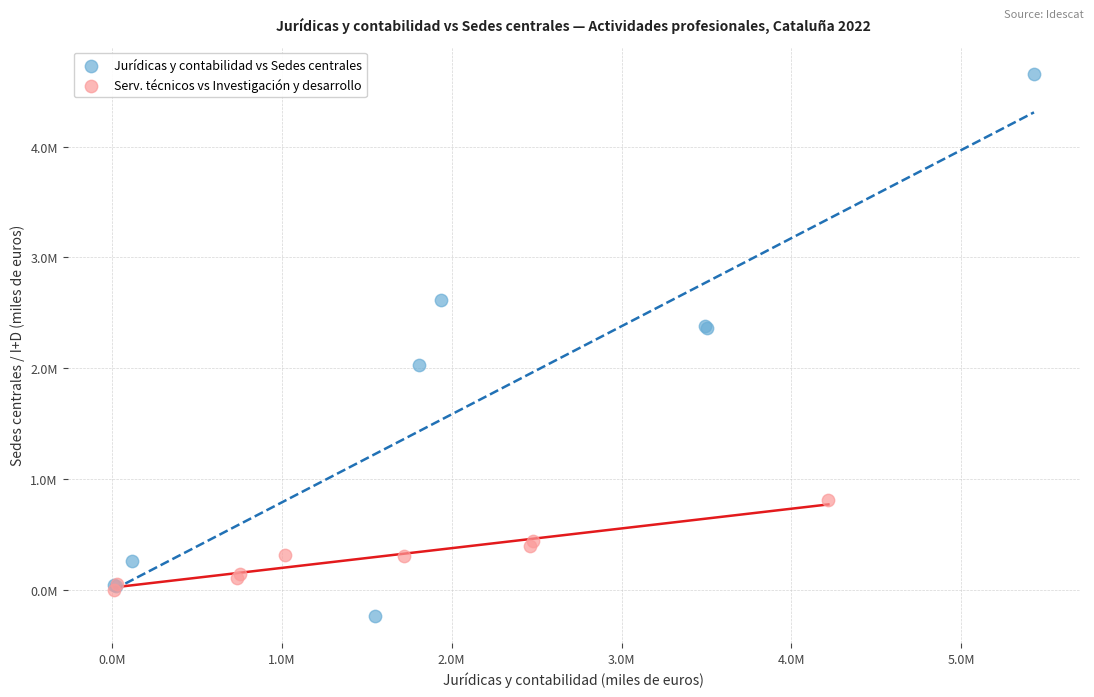

What are all the series names shown in the legend?

Jurídicas y contabilidad vs Sedes centrales, Serv. técnicos vs Investigación y desarrollo